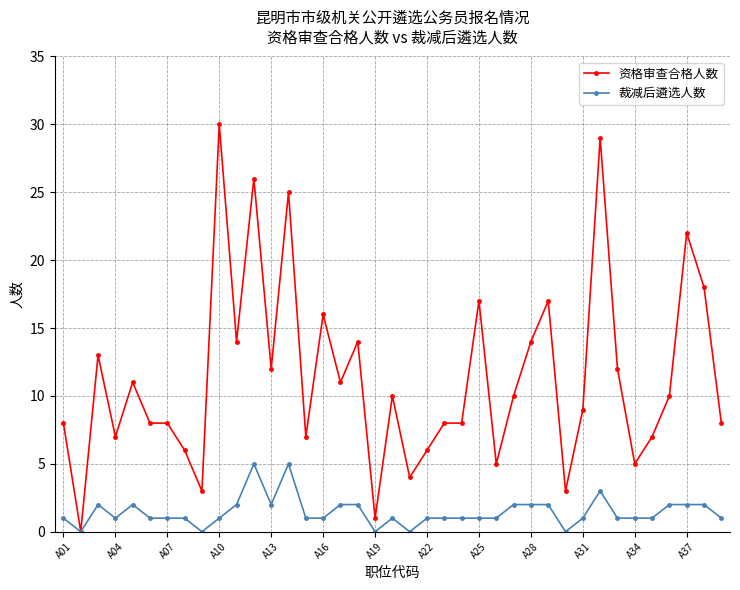

List the series in order of their peak value, highest first.

资格审查合格人数, 裁减后遴选人数